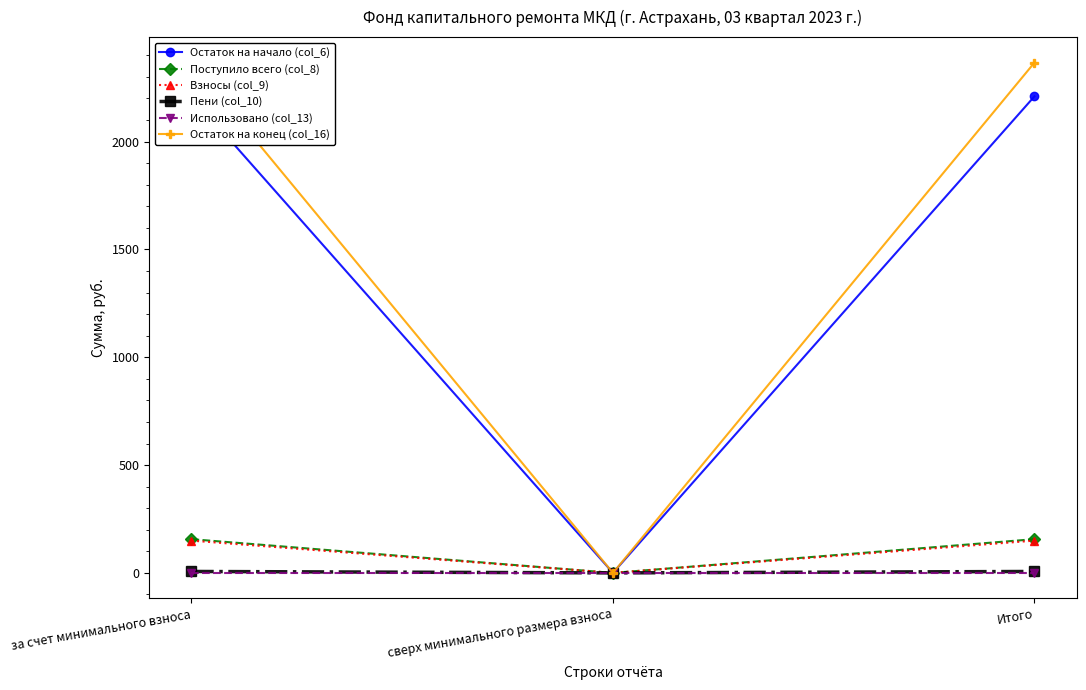

What position from the left is Итого?

3